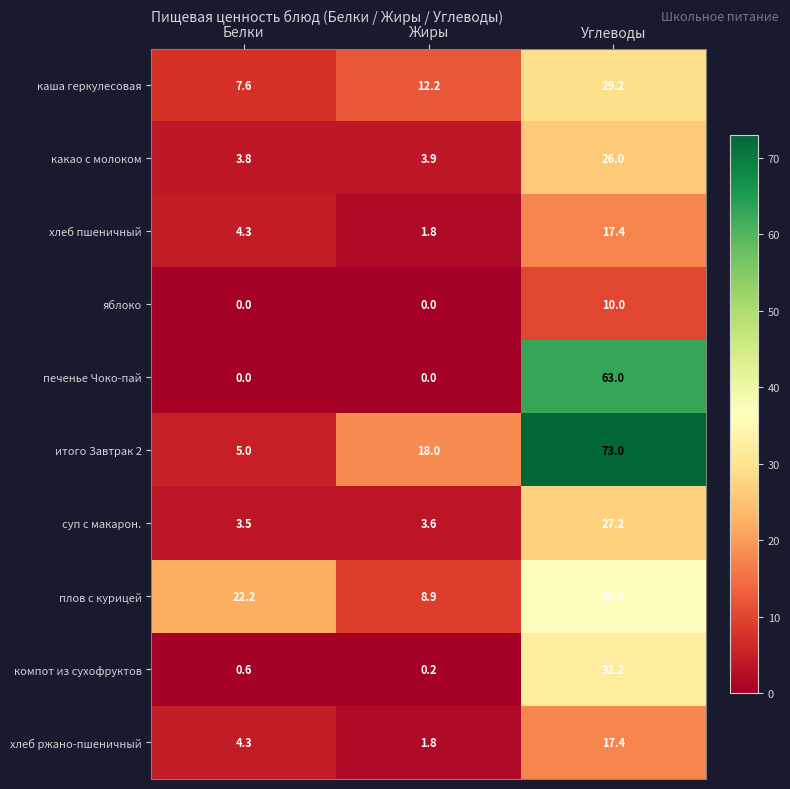

What is the maximum value shown in the chart?

73.0